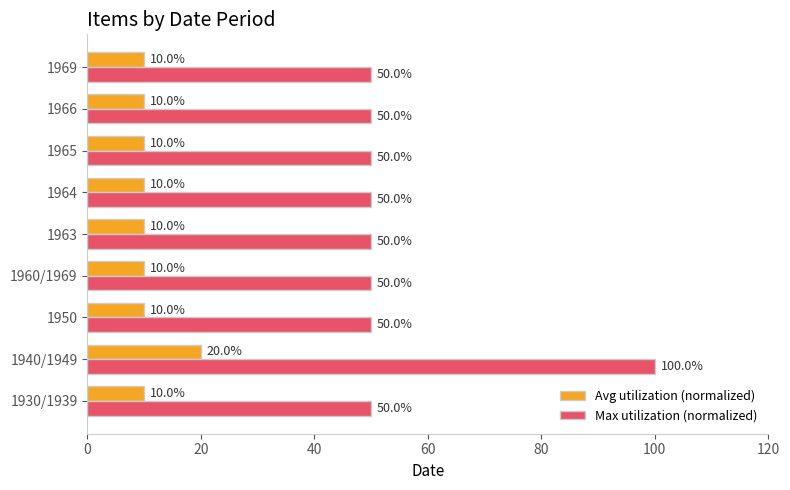

What is the difference between the maximum and minimum values in the Avg utilization (normalized) series?

10